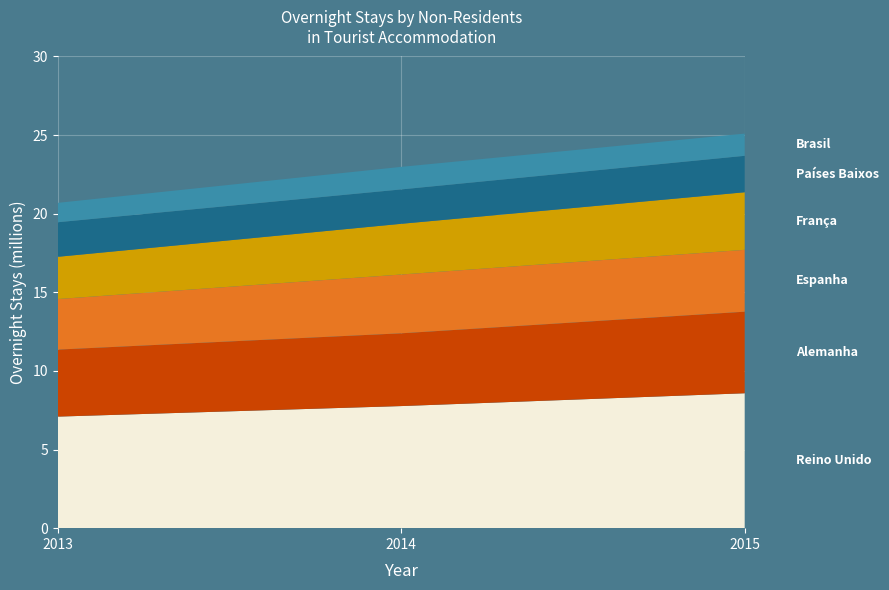

Reading left to right, what are all the values shown in this chart?

Reino Unido: 2013=7095996	2014=7765841	2015=8580355
Alemanha: 2013=4261924	2014=4627665	2015=5186874
Espanha: 2013=3215360	2014=3739927	2015=3935817
França: 2013=2688088	2014=3226315	2015=3662990
Países Baixos: 2013=2197573	2014=2185544	2015=2315685
Brasil: 2013=1234613	2014=1435991	2015=1413082